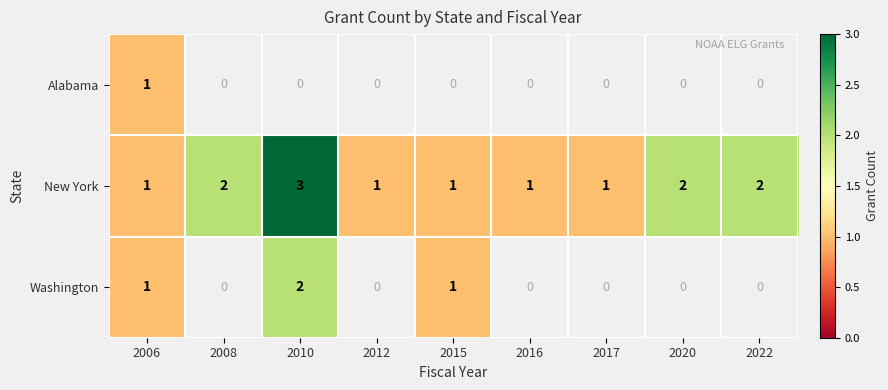

At how many categories does at least one series exceed 1?

4